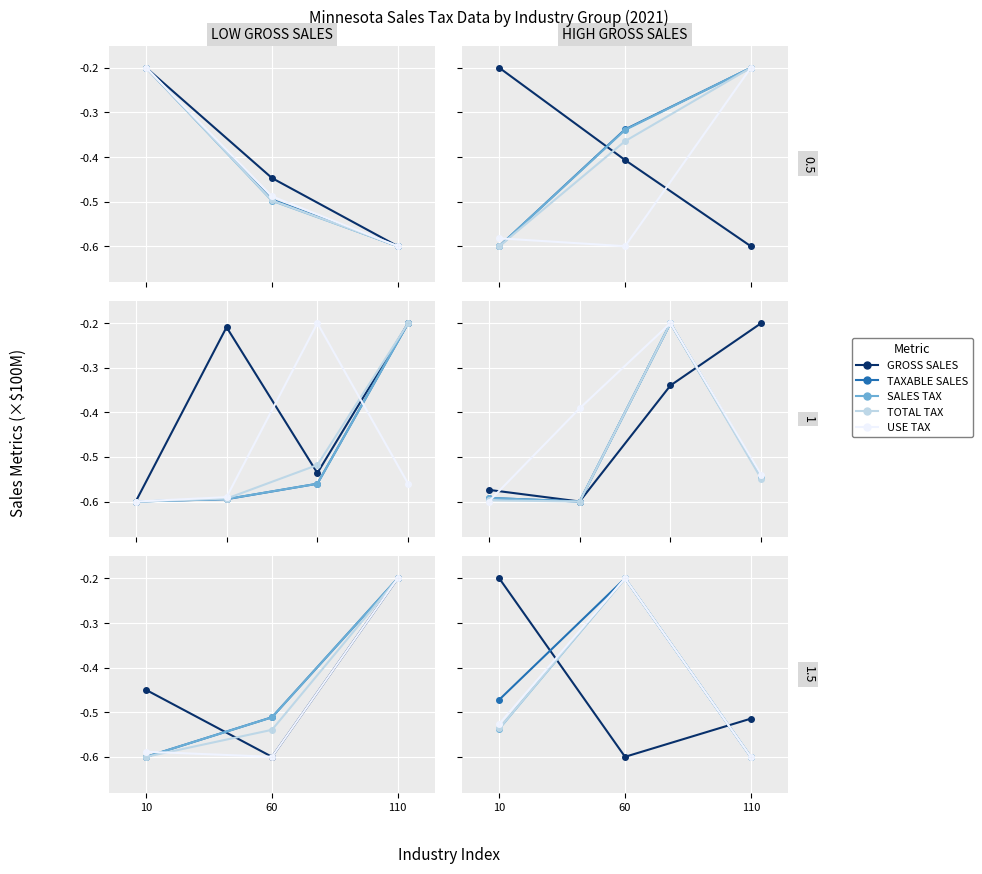

Which series has the widest spread of values?

GROSS SALES